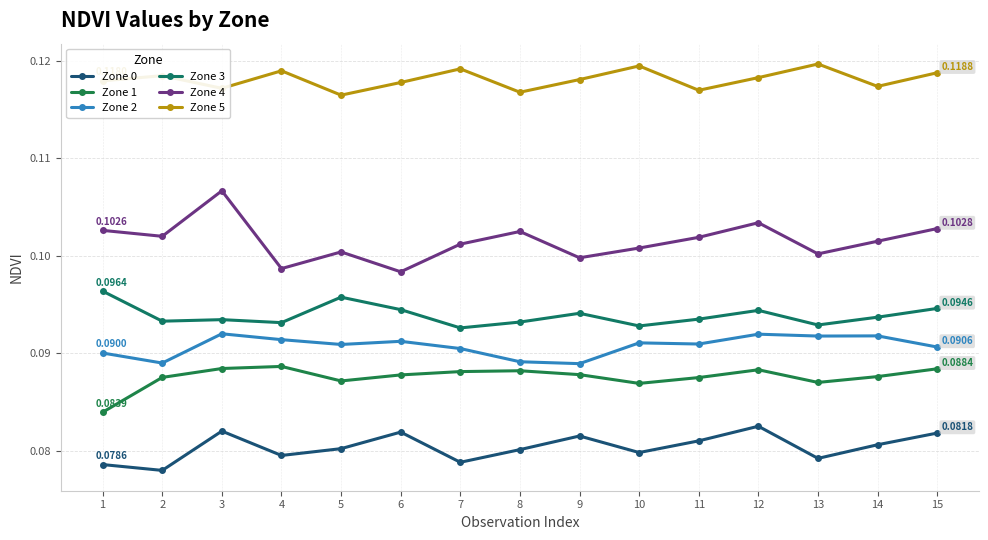

At how many categories does at least one series exceed 0?

15